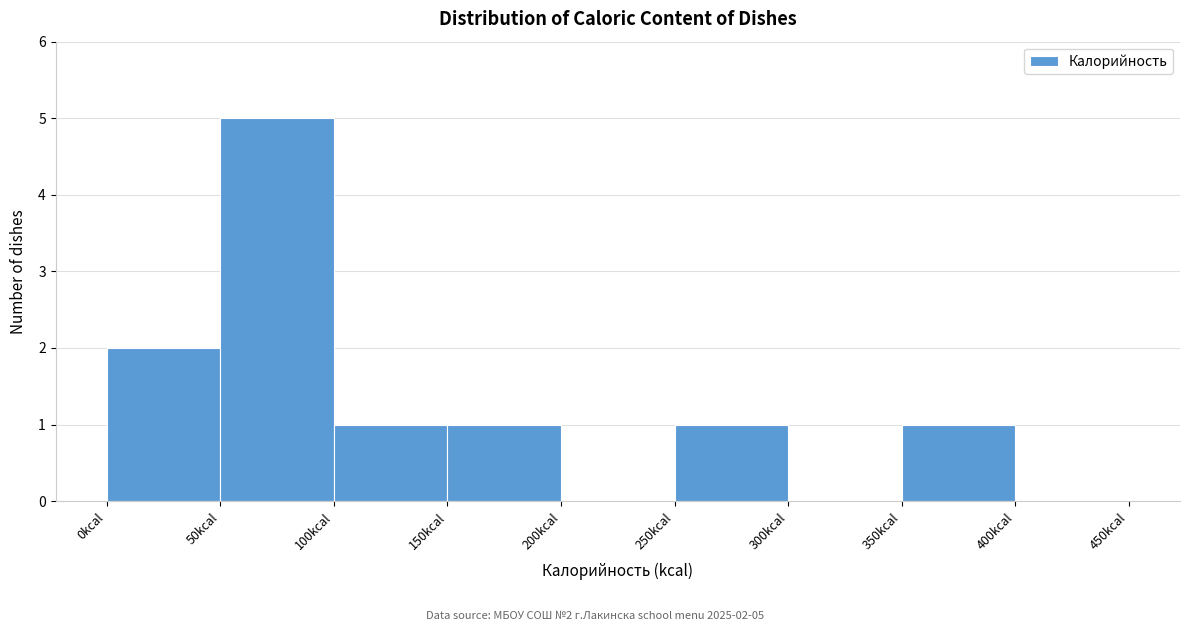

Over which range of the x-axis is the bar tallest?

50 to 100